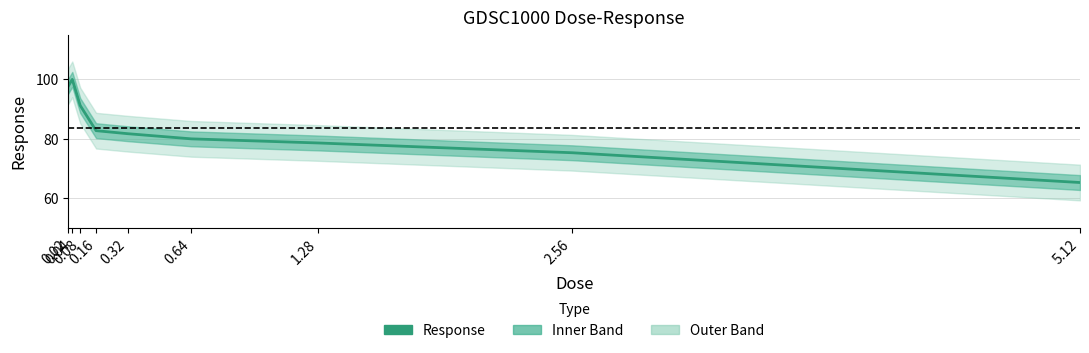

Rank the categories by value from highest to lowest.

0.04, 0.02, 0.08, 0.16, 0.32, 0.64, 1.28, 2.56, 5.12